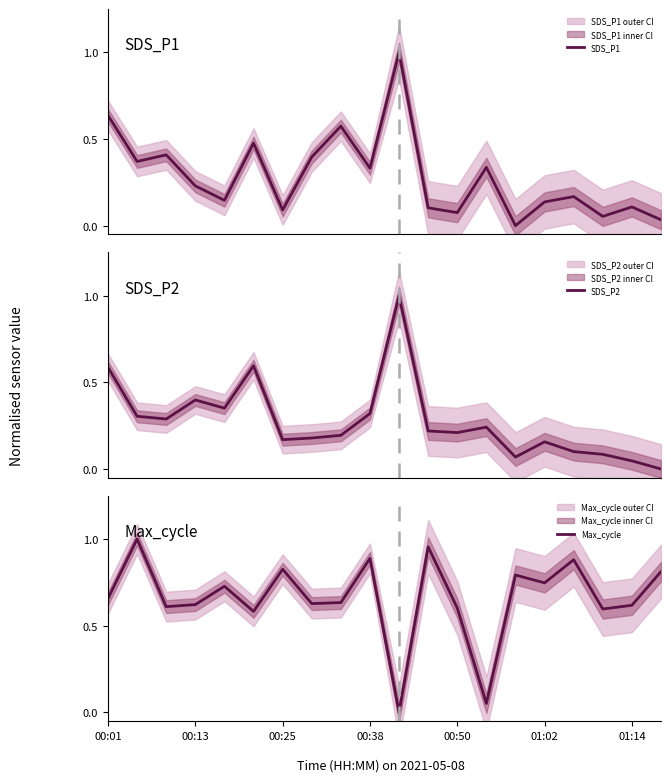

What is the highest value of the SDS_P2 series?

1.0